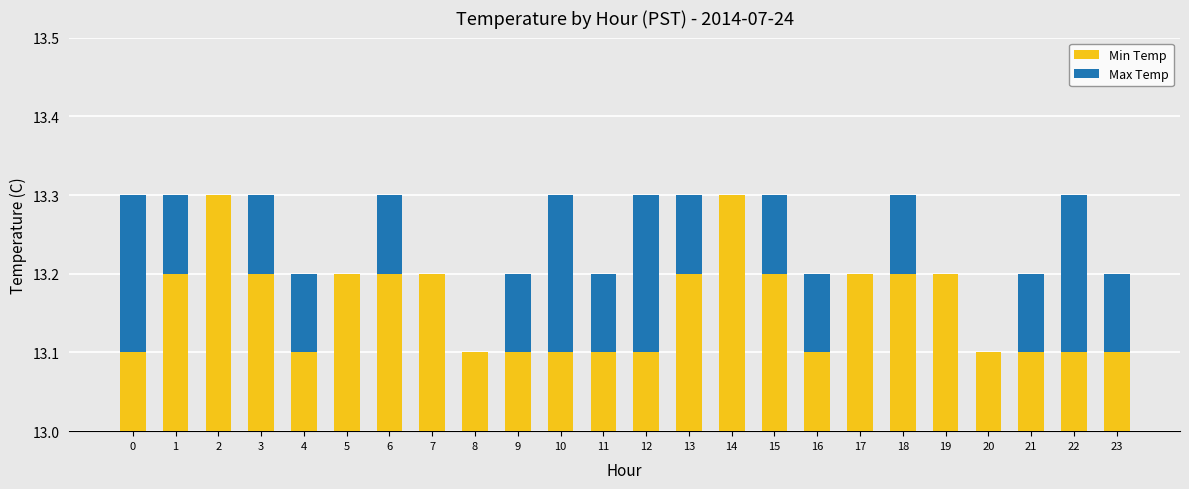

What is the value of the Min Temp bar at the 5th from the left?

13.1